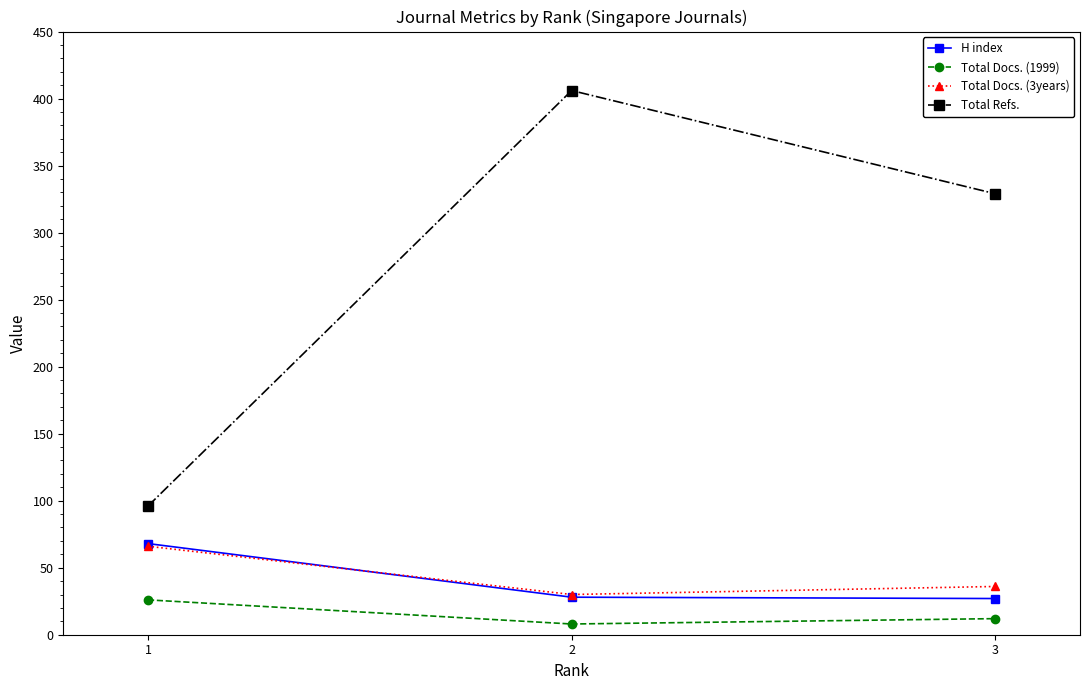

Which series has the largest total across all categories?

Total Refs.